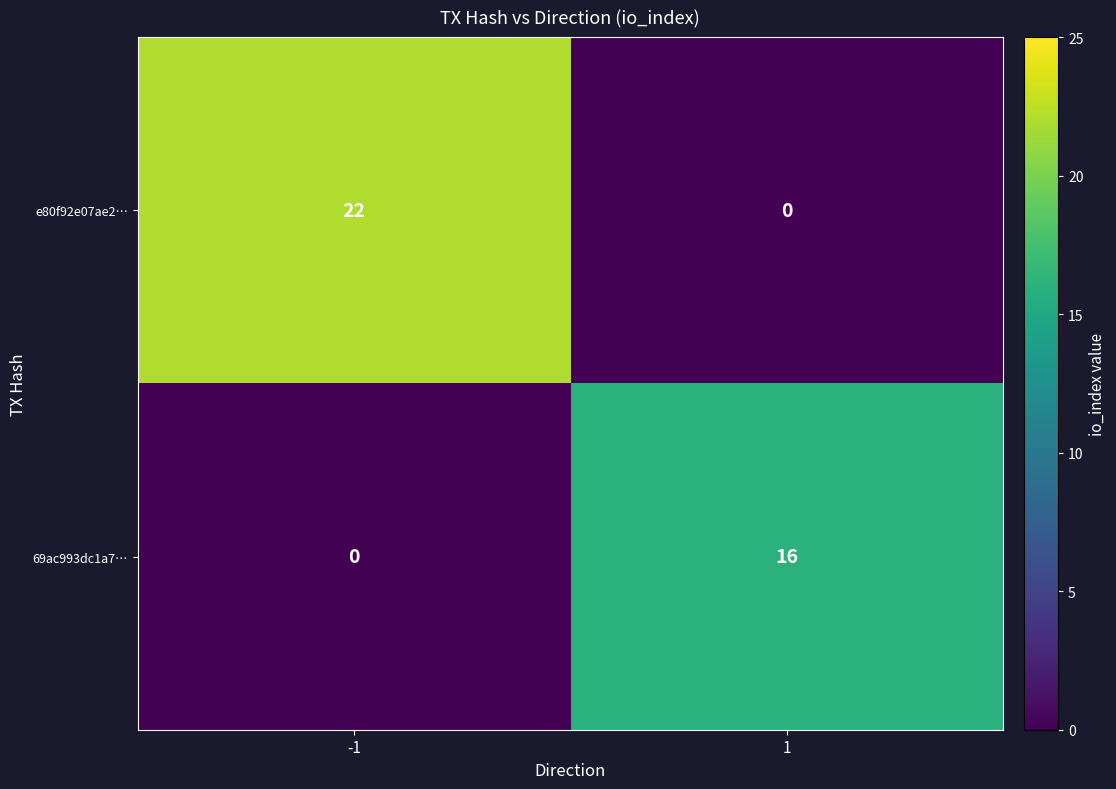

What is the total value across all series at 1?

16